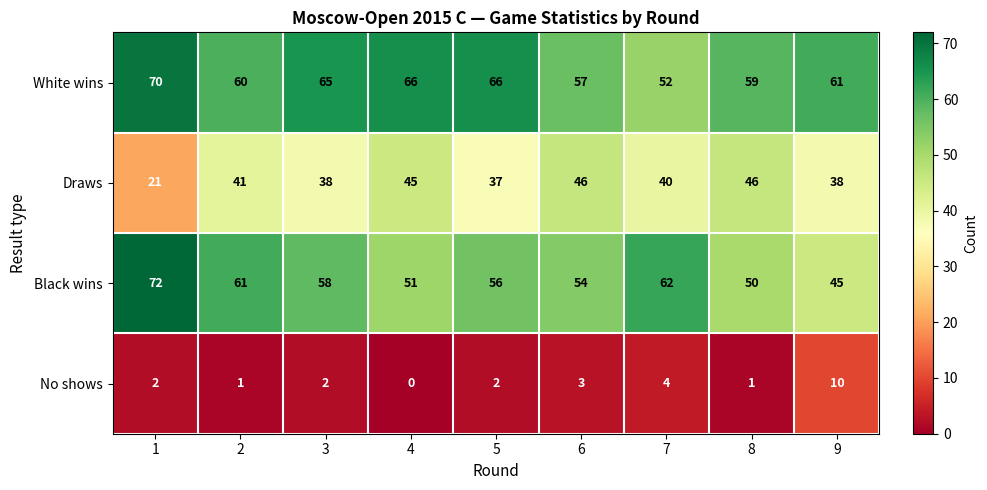

At which label is No shows closest to 5?

7